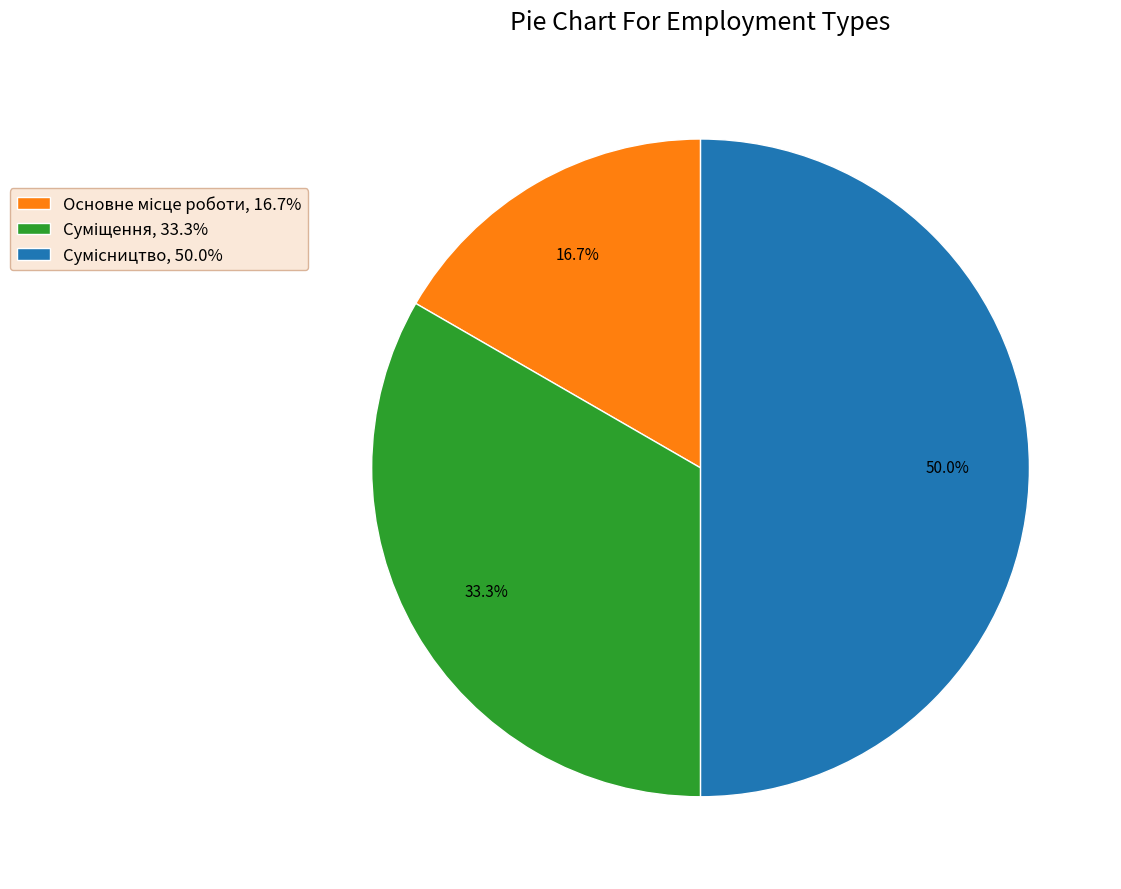

To the nearest percent, what is the difference between the largest and smallest slice percentages?

33%